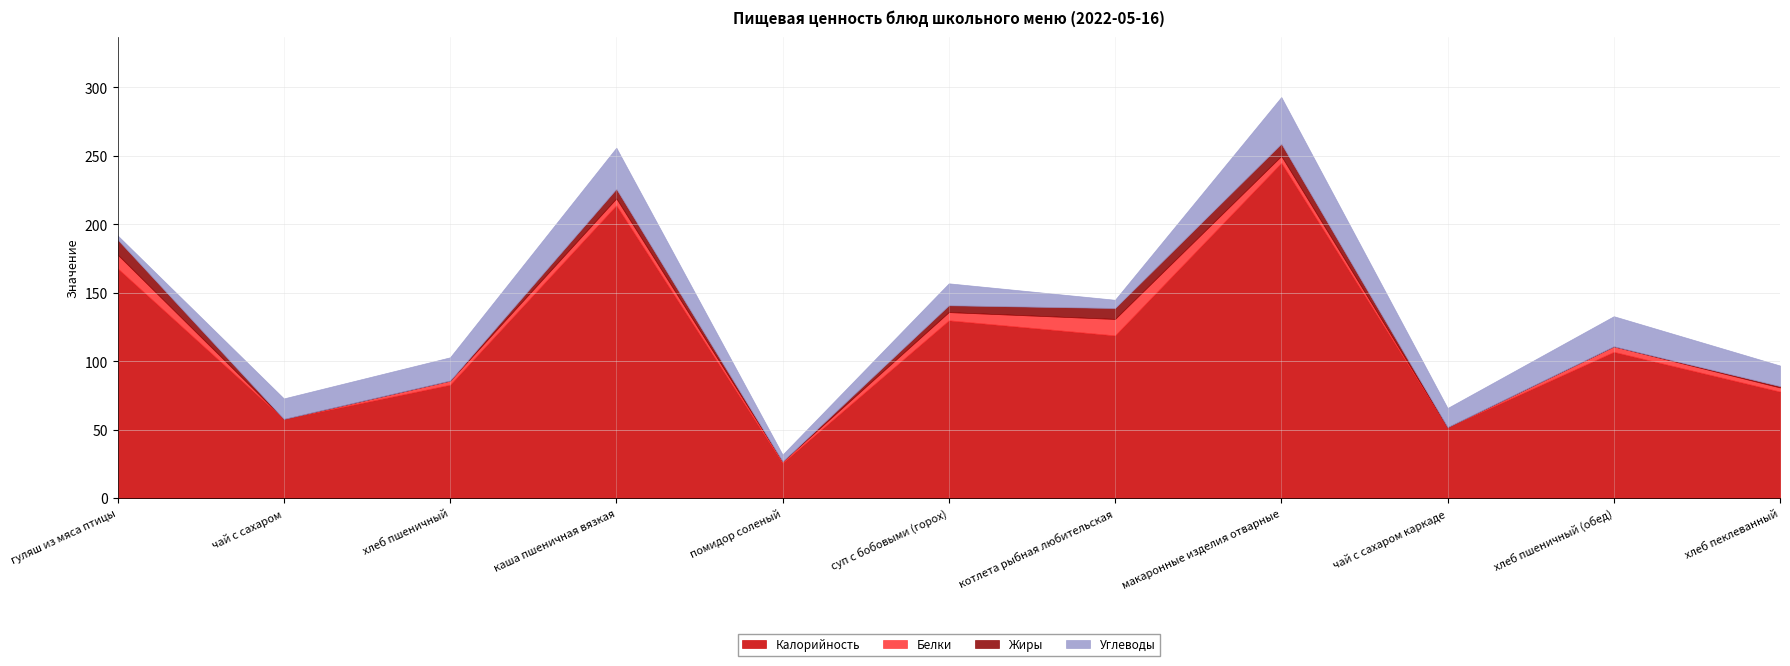

What is the total value across all series at чай с сахаром каркаде?

66